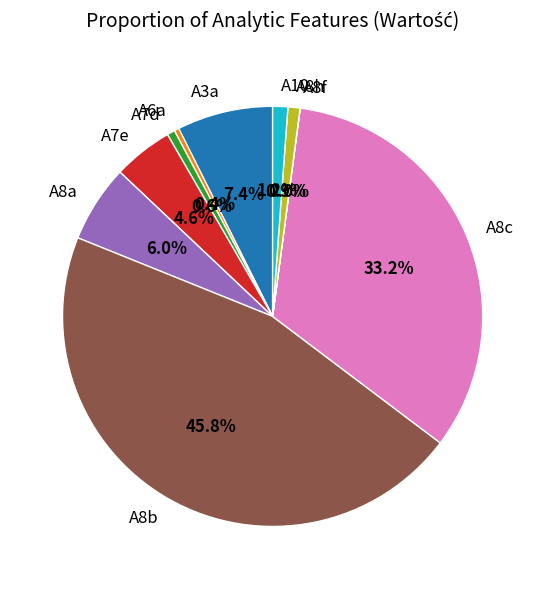

Do A7e and A8h together represent more than half of the pie?

No